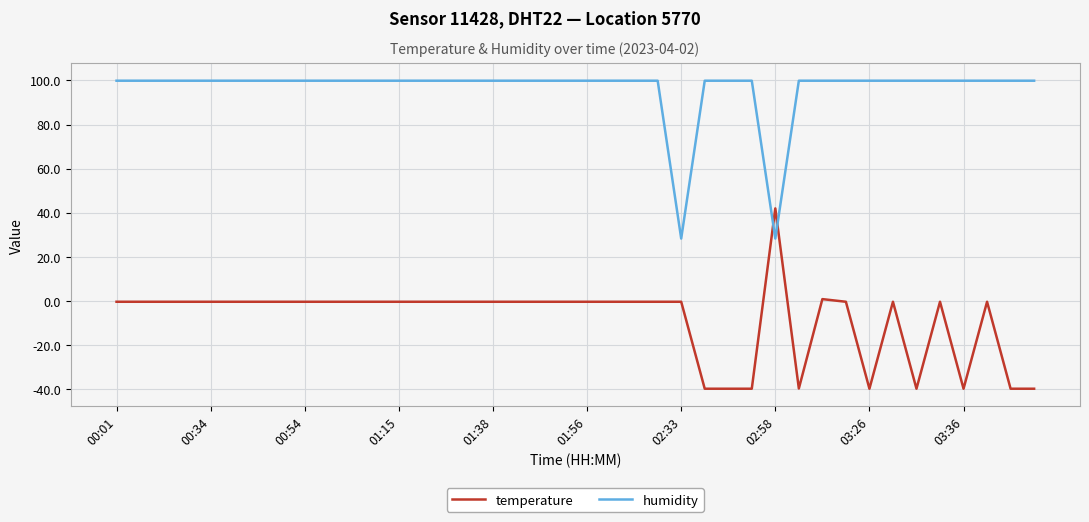

Which series has the largest total across all categories?

humidity